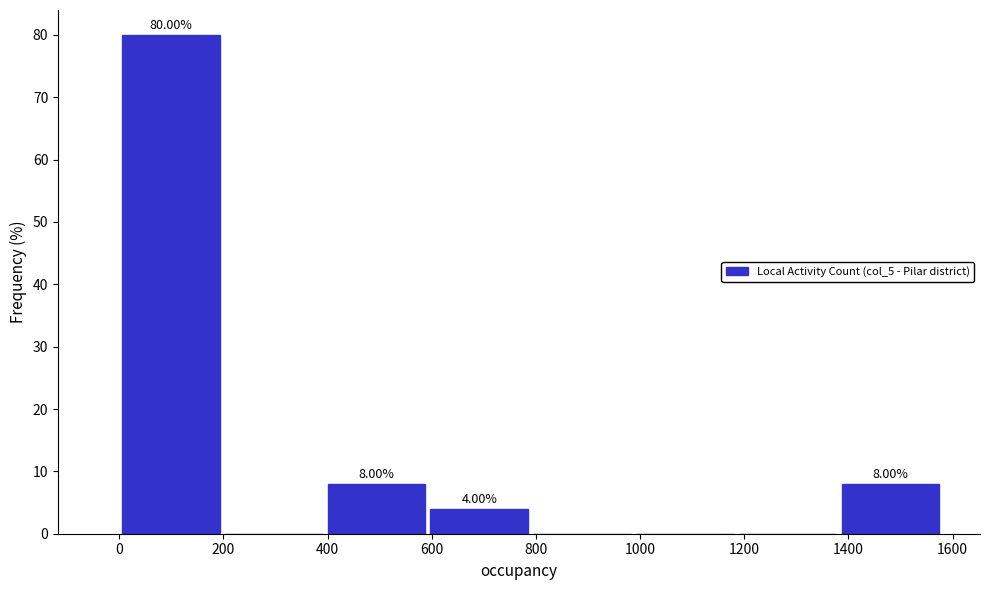

Which range on the x-axis has the tallest bar?

0 to 200